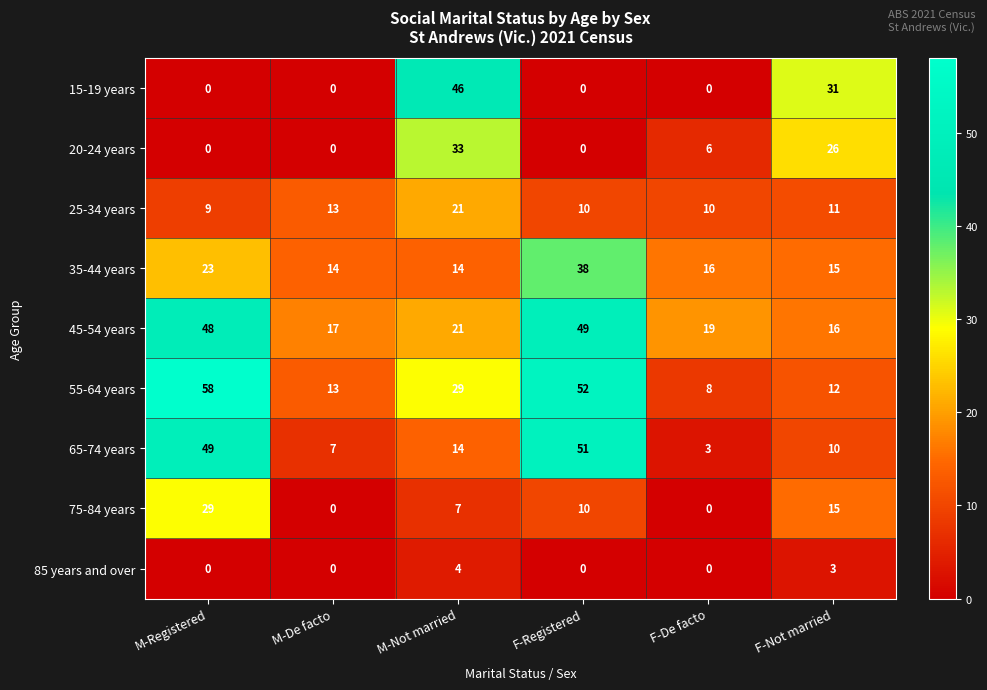

Rank the series by their maximum value, from highest to lowest.

55-64 years, 65-74 years, 45-54 years, 15-19 years, 35-44 years, 20-24 years, 75-84 years, 25-34 years, 85 years and over